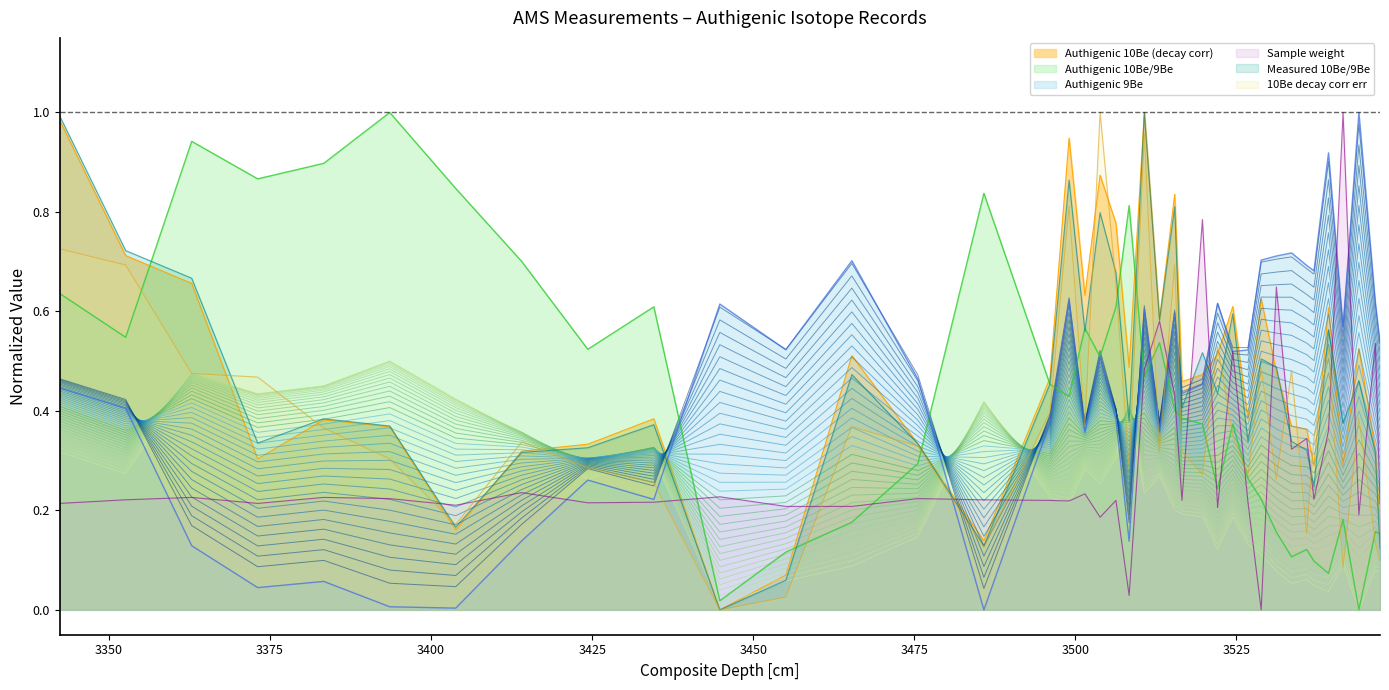

Is it true that Authigenic 10Be/9Be equals 0.3 at 3501.496996?

True